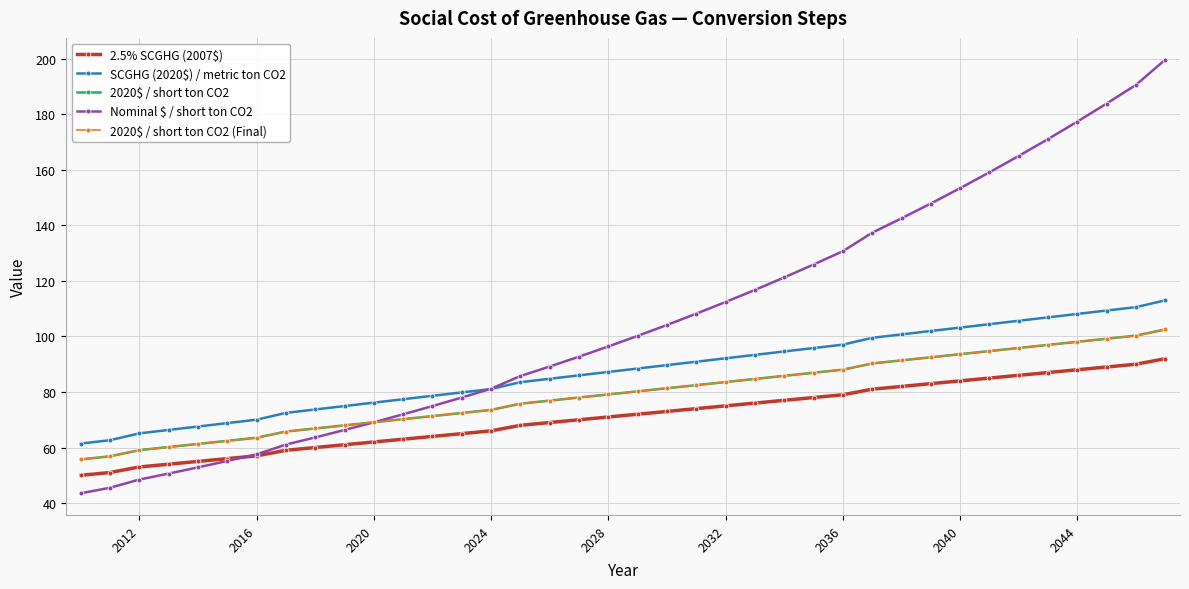

Is this an area chart (filled region under the line)?

No